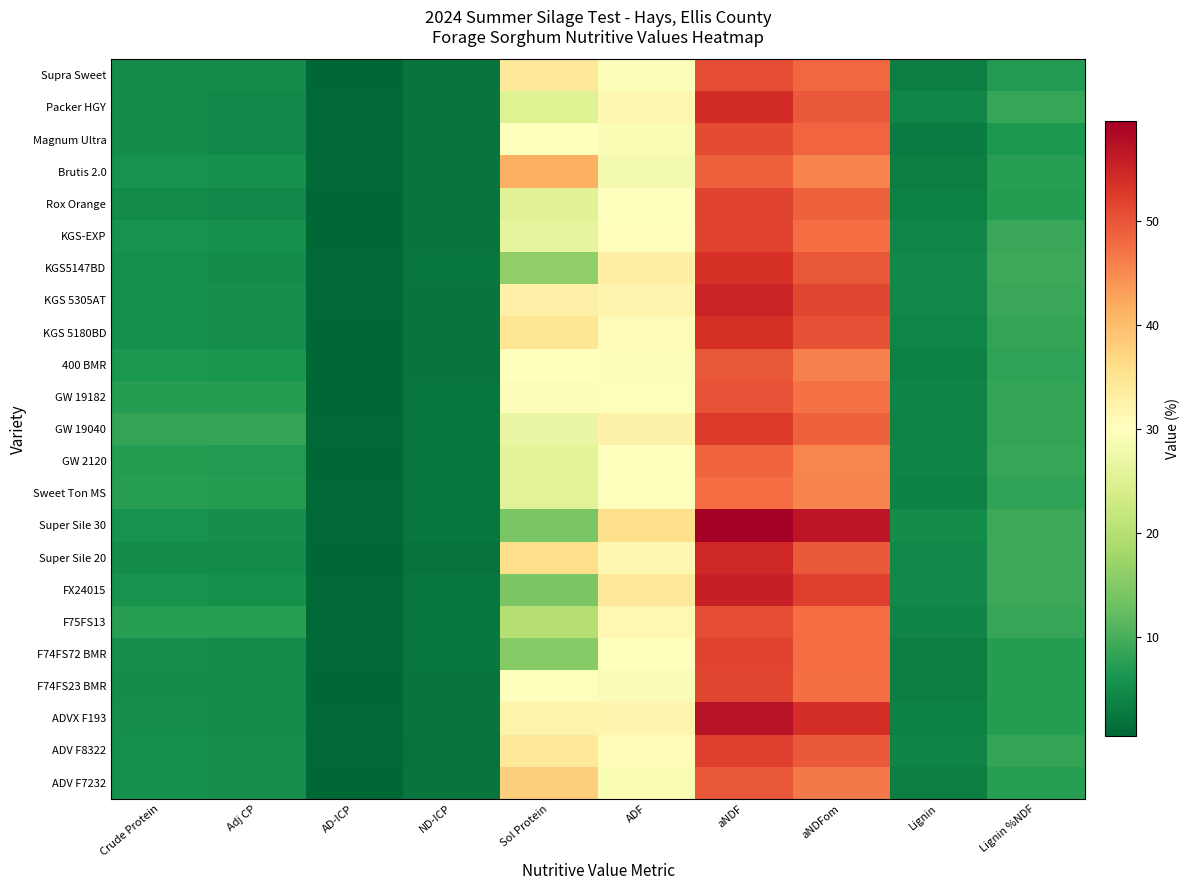

At how many categories does at least one series exceed 1?

9